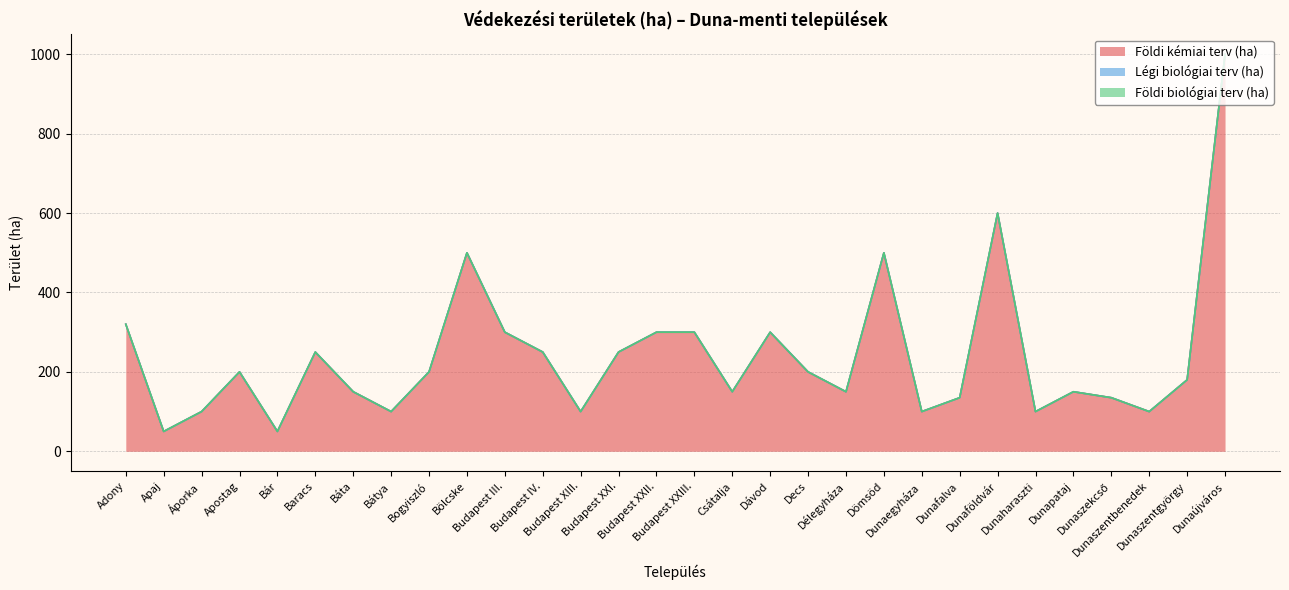

Does the chart display data point markers on the line(s)?

No